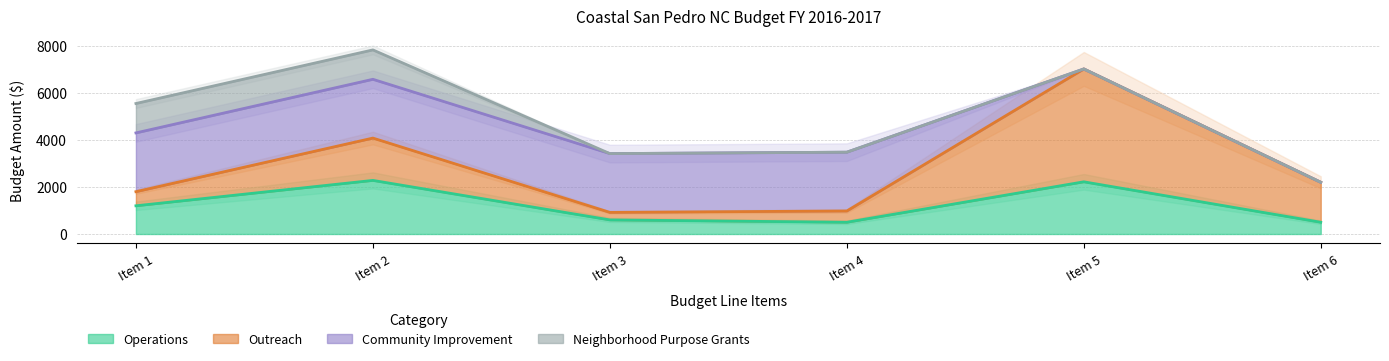

True or false: Neighborhood Purpose Grants and Community Improvement intersect in this chart.

False